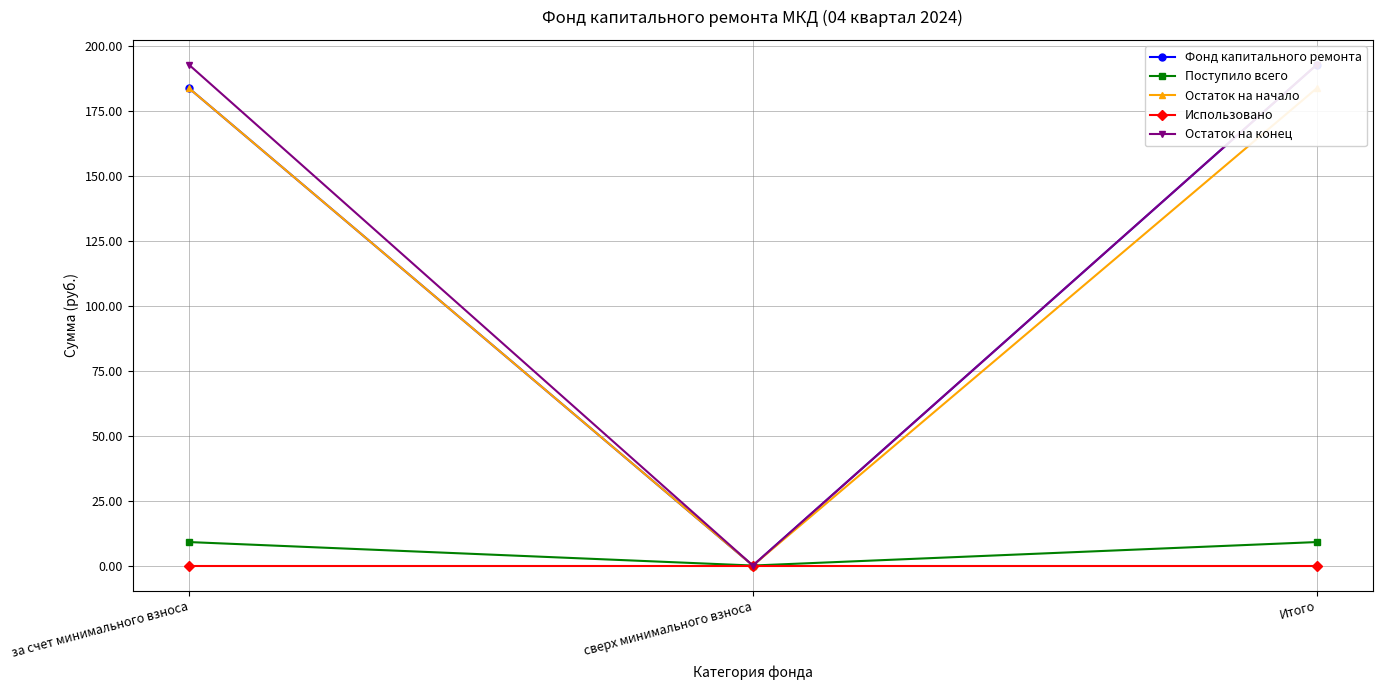

Where is Поступило всего nearest to the value 4?

сверх минимального взноса